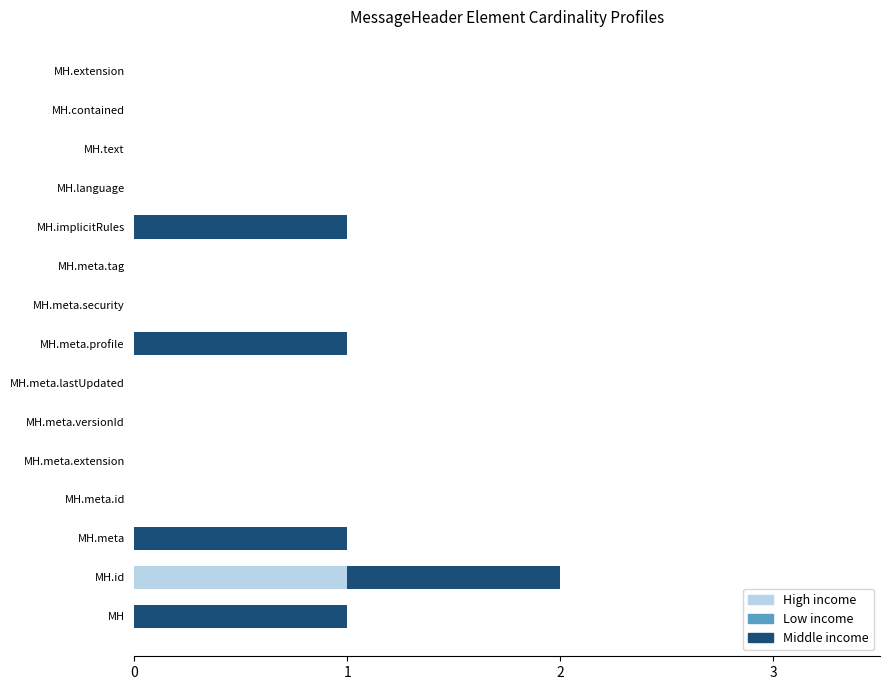

At which category is the sum across all series the highest?

MH.id